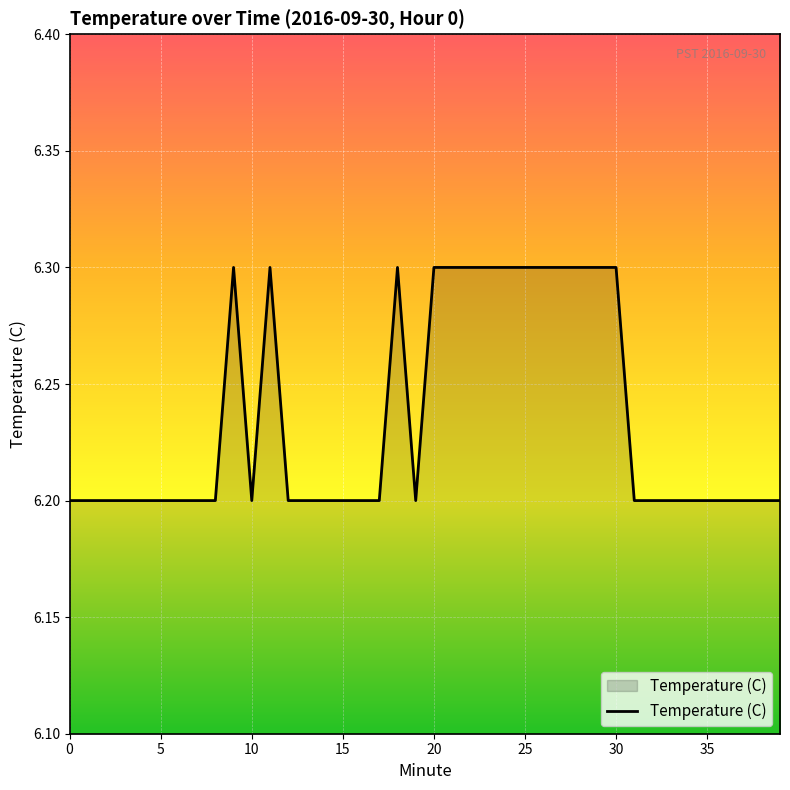

What is the greatest value displayed?

6.3